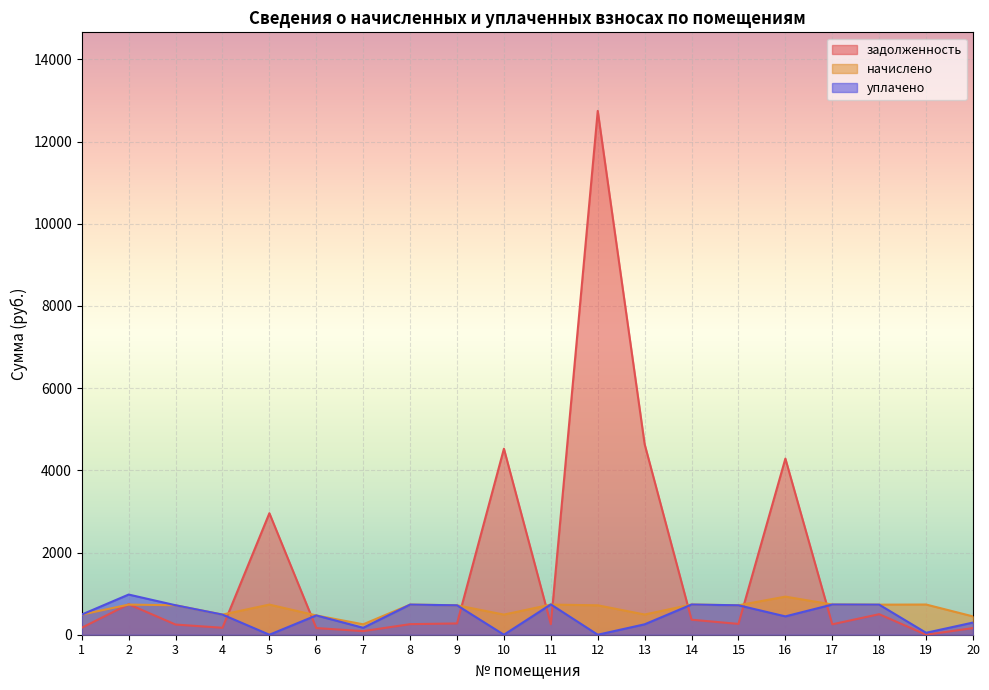

How many times do уплачено and задолженность cross each other?

8